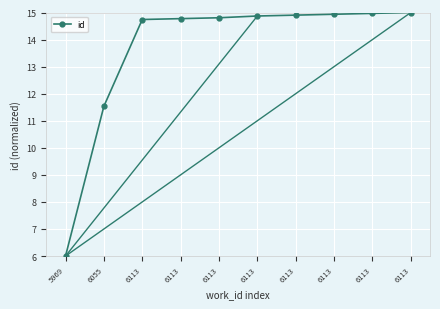

Does the chart have visible grid lines?

Yes